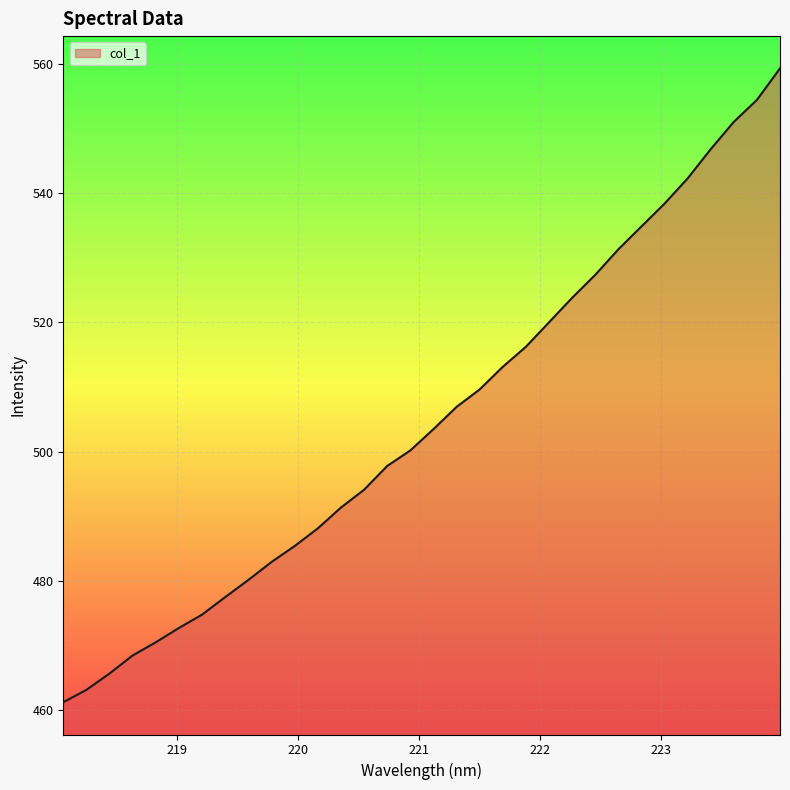

What is the maximum value shown in the chart?

559.3